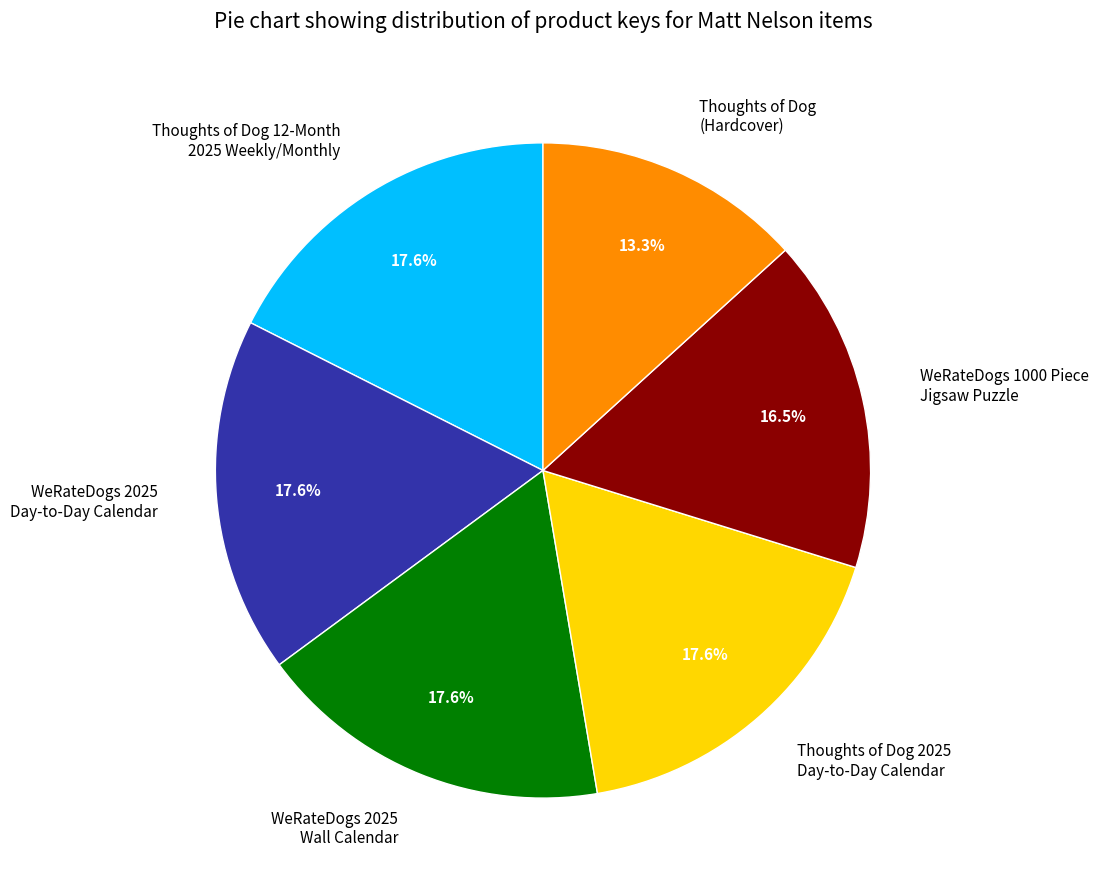

Is there a majority slice in this chart?

No